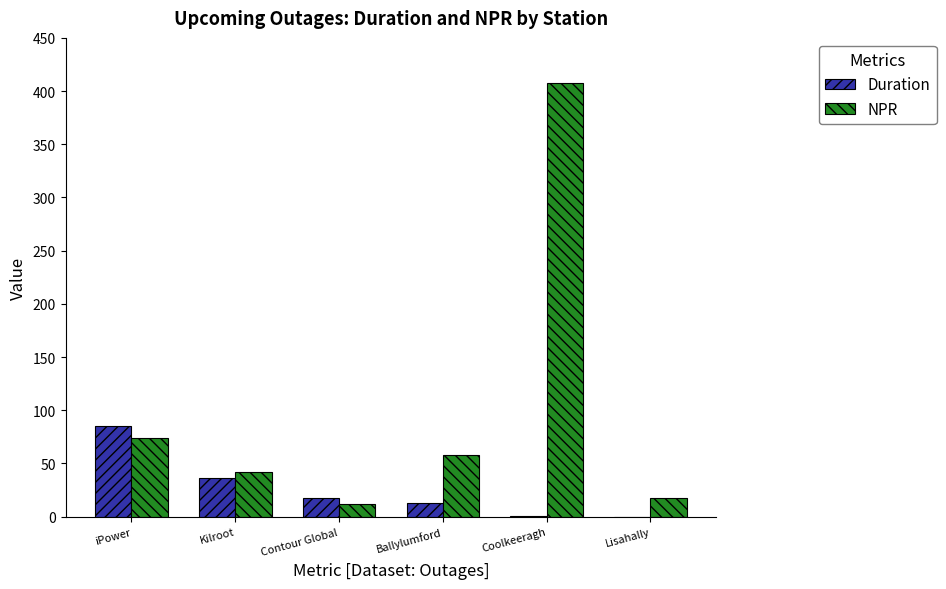

What is the sum of the NPR values at Ballylumford and iPower?

132.0